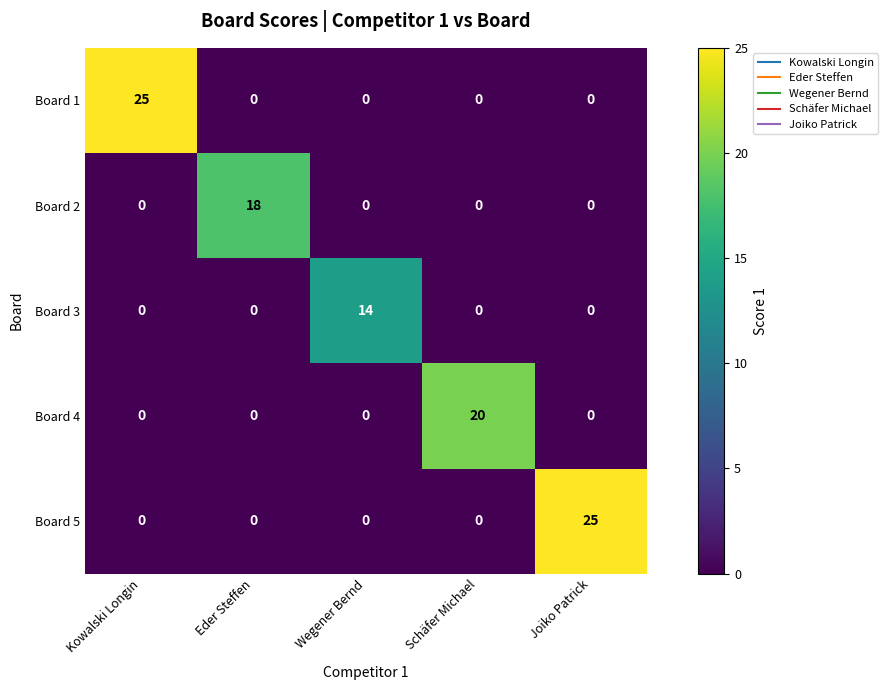

What is the sum of all Board 1 values?

25